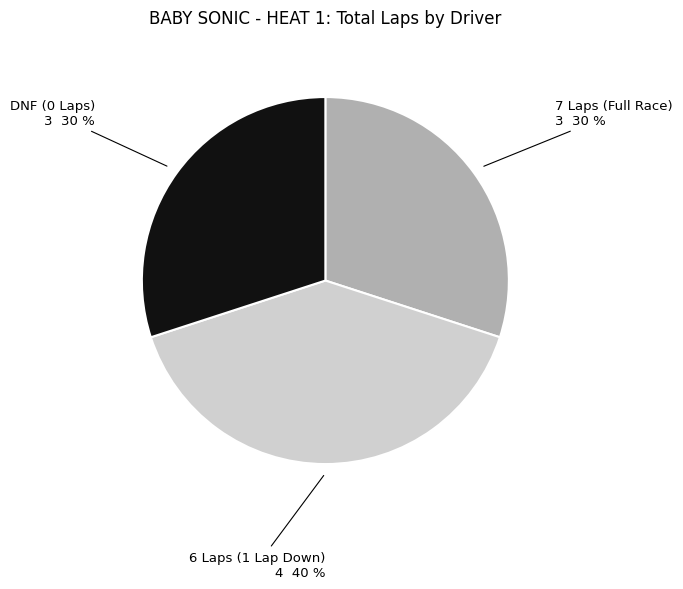

Is there any slice that represents more than half of the pie?

No